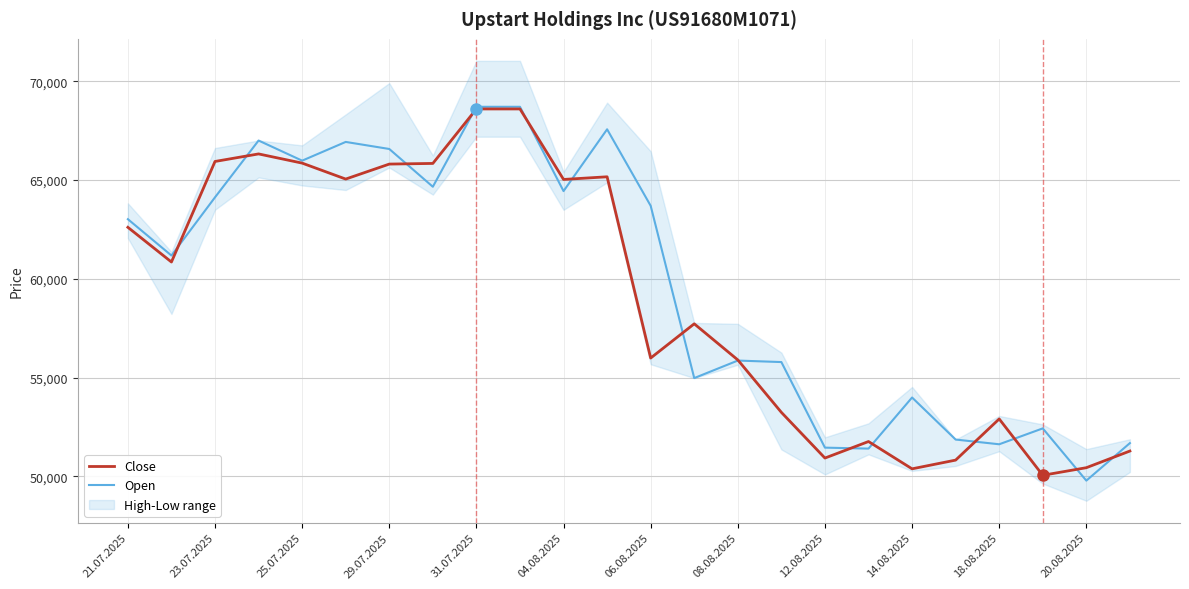

True or false: Open has a value of 101077 at 25.07.2025.

False